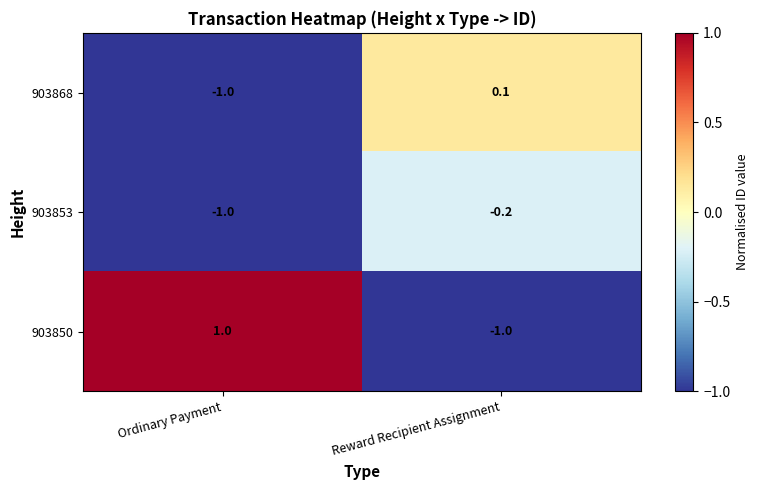

What is the difference between the highest and lowest values at Reward Recipient Assignment?

1.1